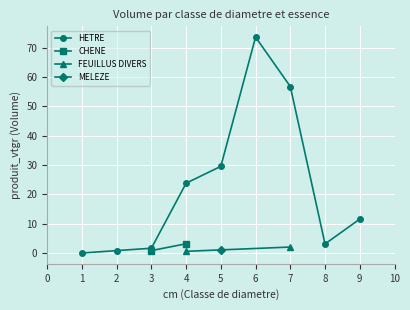

Which category has the highest value in the HETRE series?

6